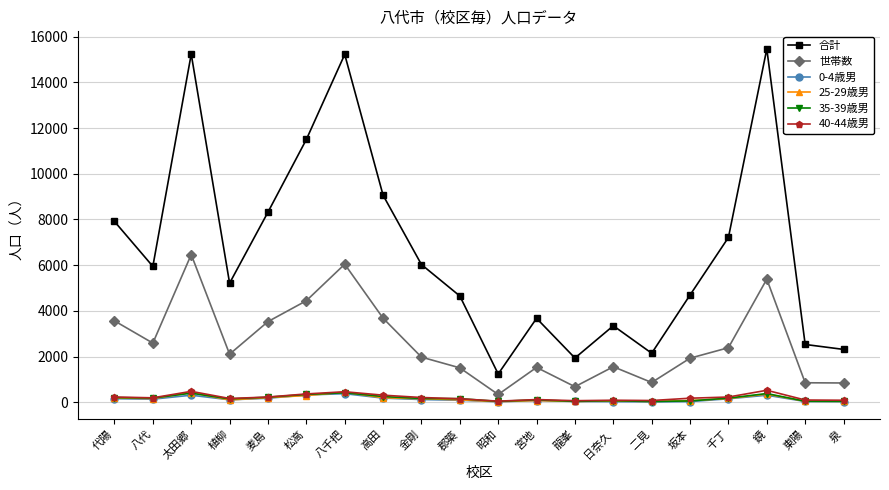

Which category has the lowest value in the 世帯数 series?

昭和